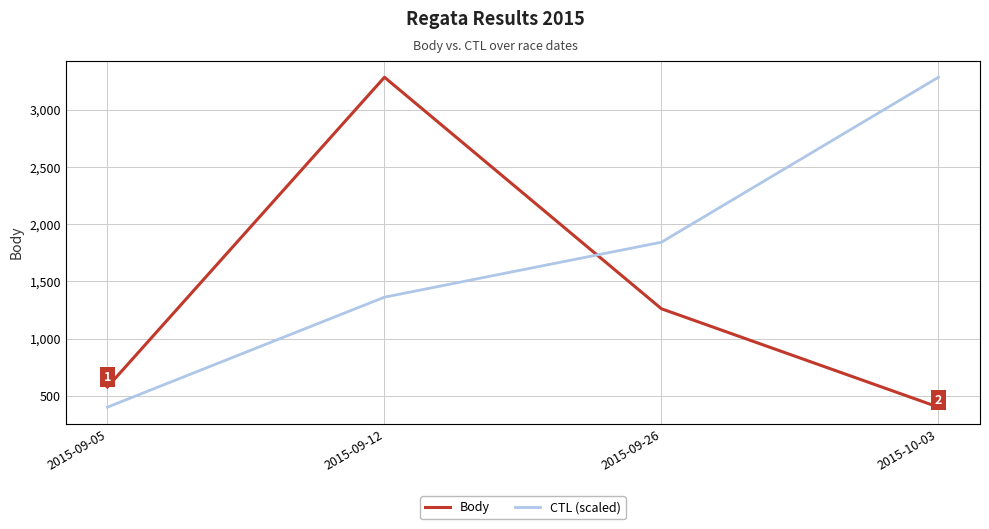

What is the label of the 4th point from the right?

2015-09-05